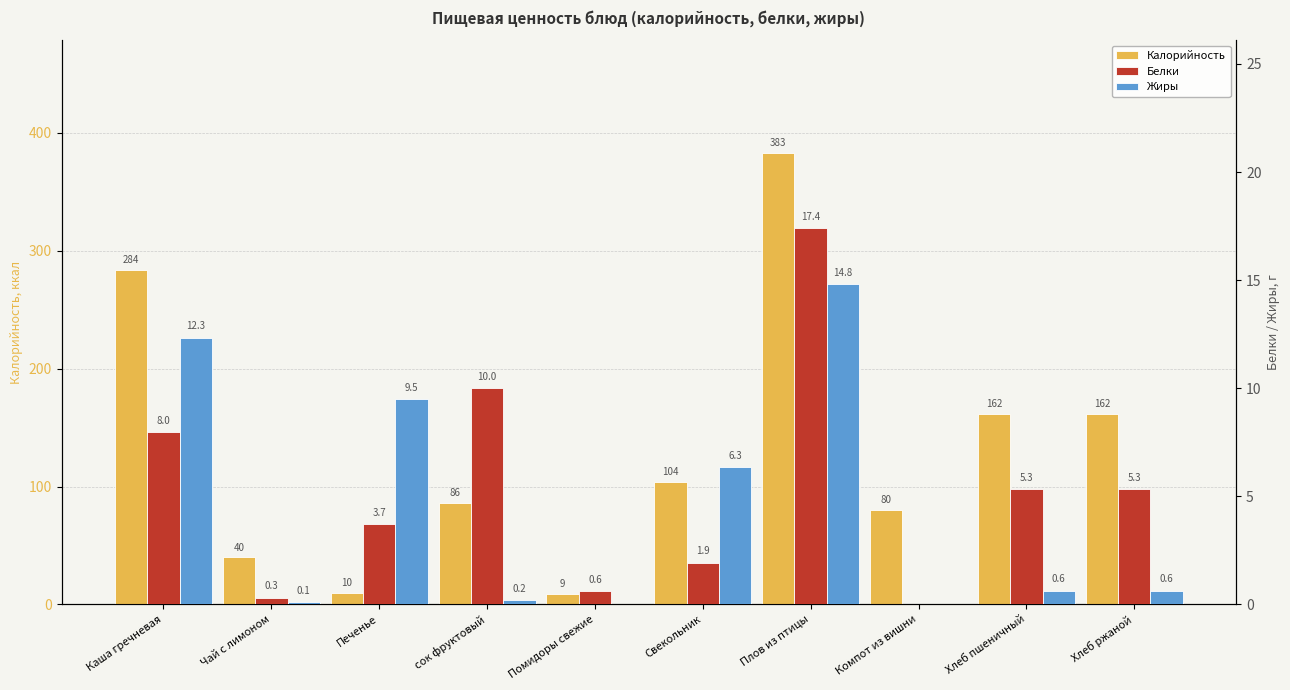

At which category is the sum across all series the highest?

Плов из птицы